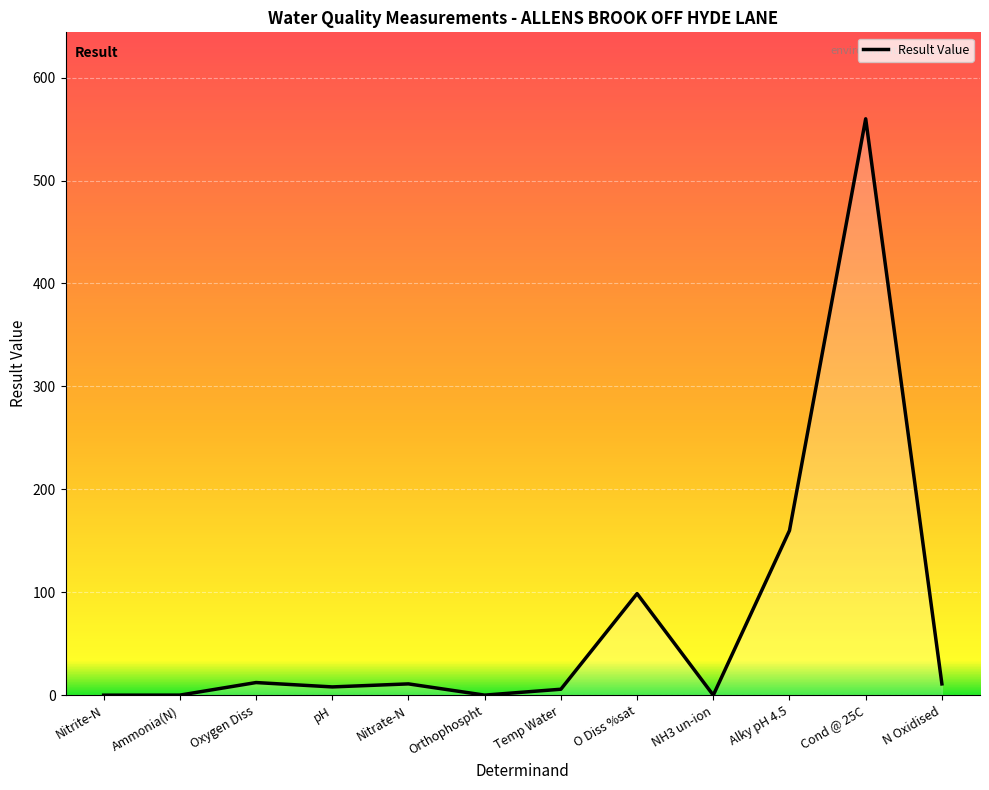

The value at Oxygen Diss is 12.3. True or false?

True